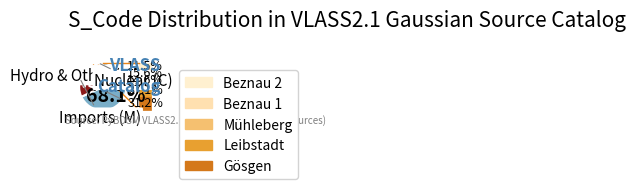

Is there a majority slice in this chart?

Yes